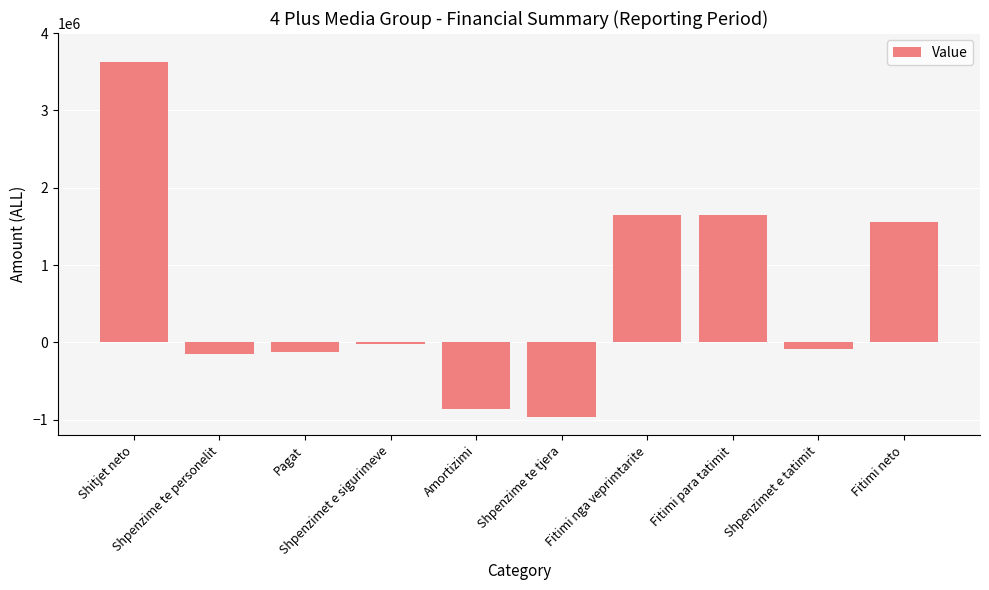

Reading left to right, what are all the values shown in this chart?

3622640	-150331	-128818	-21513	-855300	-967266	1649743	1649743	-86646	1563097